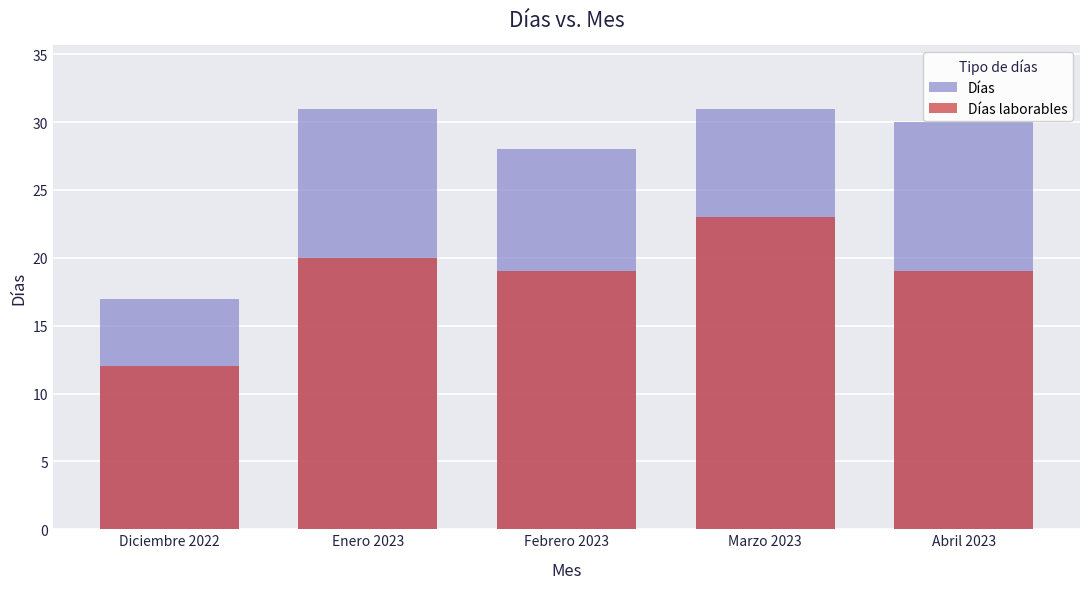

What is the label of the 4th bar from the right?

Enero 2023